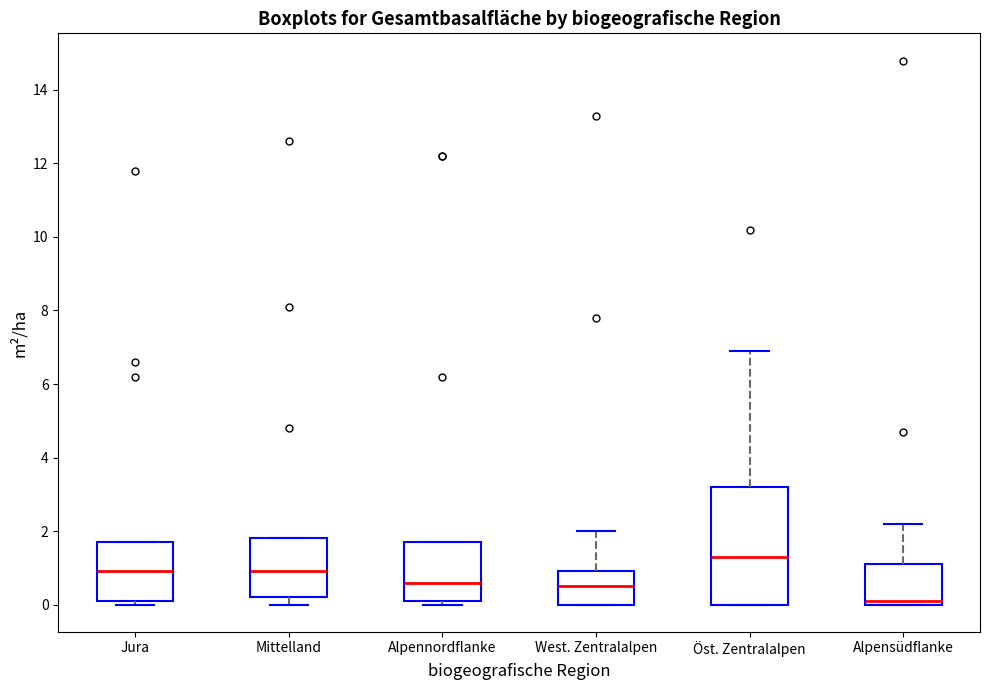

Reading left to right, read every box against the y-axis: the position of its median line, the range the box covers, and the ends of its whiskers. The values are not printed on the chart, so give them approximately, as read against the axis.

Jura: median 1.0, box 0.2 to 1.8, whiskers 0.0 to 1.8
Mittelland: median 1.0, box 0.2 to 1.8, whiskers 0.0 to 1.8
Alpennordflanke: median 0.6, box 0.2 to 1.8, whiskers 0.0 to 1.8
West. Zentralalpen: median 0.6, box 0.0 to 1.0, whiskers 0.0 to 2.0
Öst. Zentralalpen: median 1.4, box 0.0 to 3.2, whiskers 0.0 to 7.0
Alpensüdflanke: median 0.2, box 0.0 to 1.2, whiskers 0.0 to 2.2